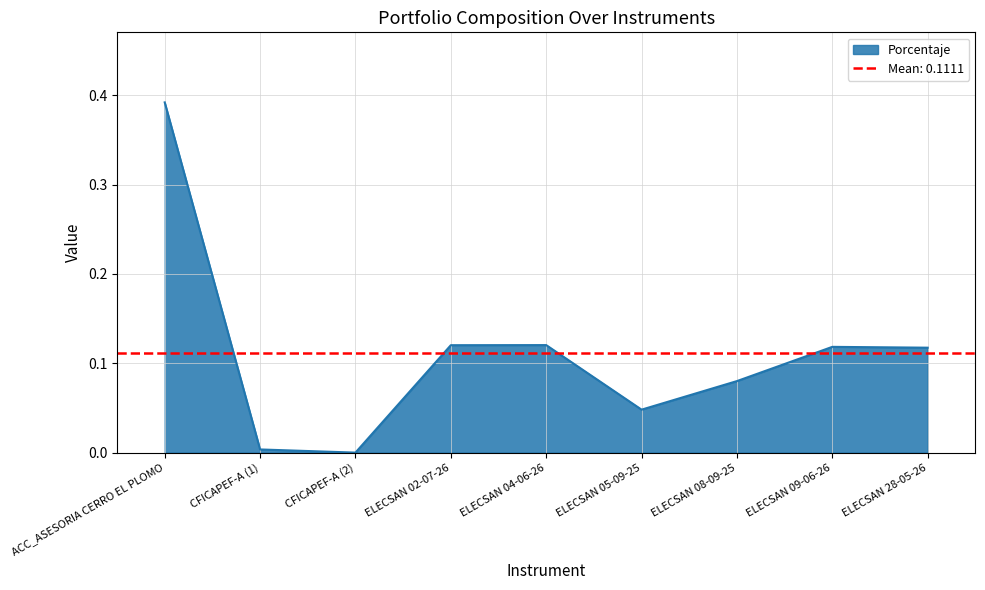

Which category has the highest value in the Porcentaje series?

ACC_ASESORIA CERRO EL PLOMO